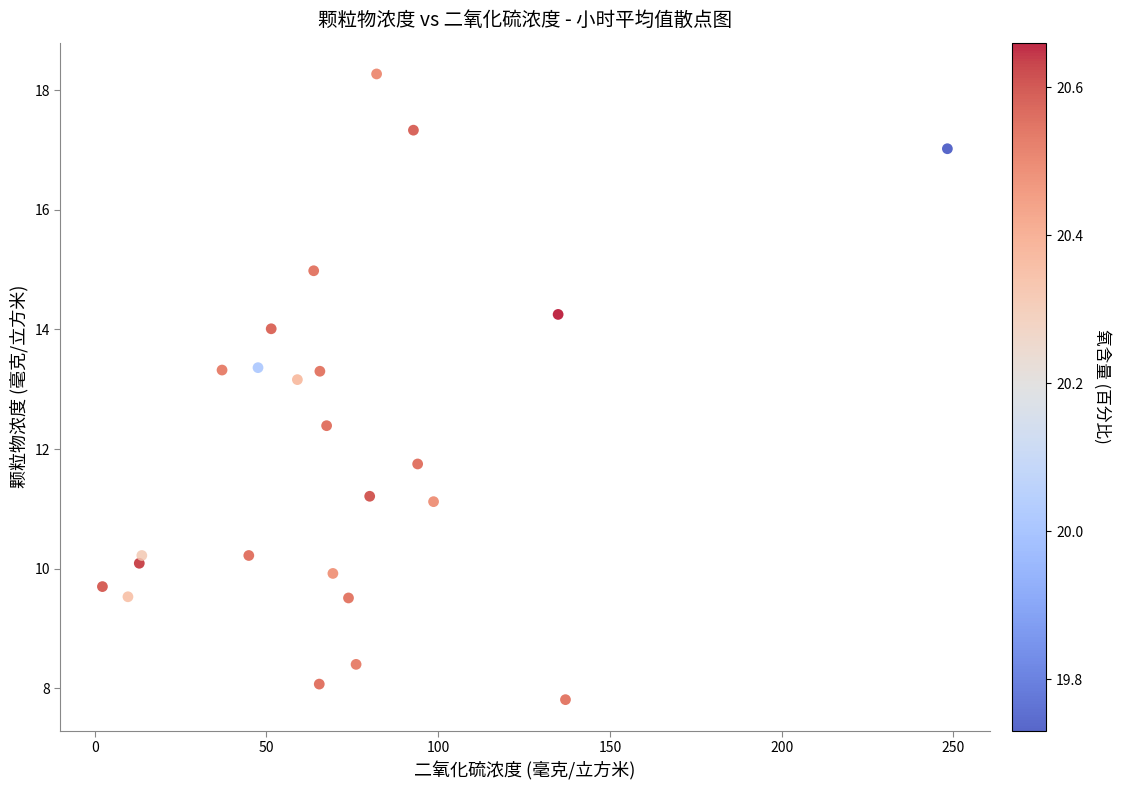

What Y value in the scatter plot is closest to 13?

13.2